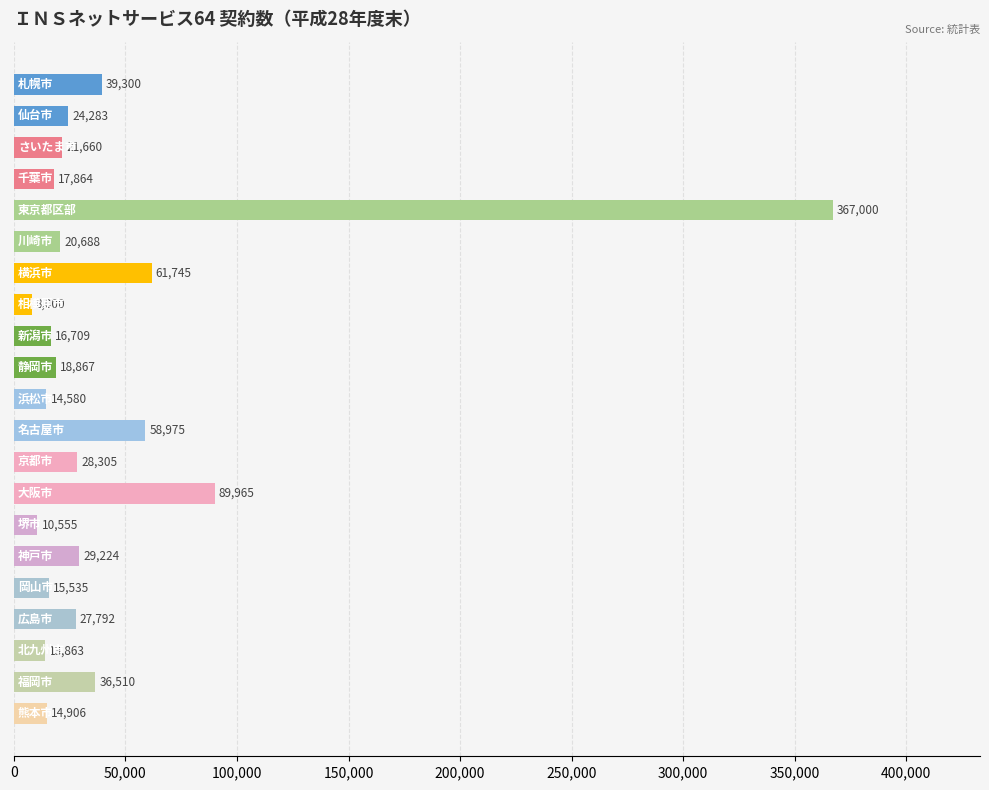

What is the value of the 6th bar from the top?

20688